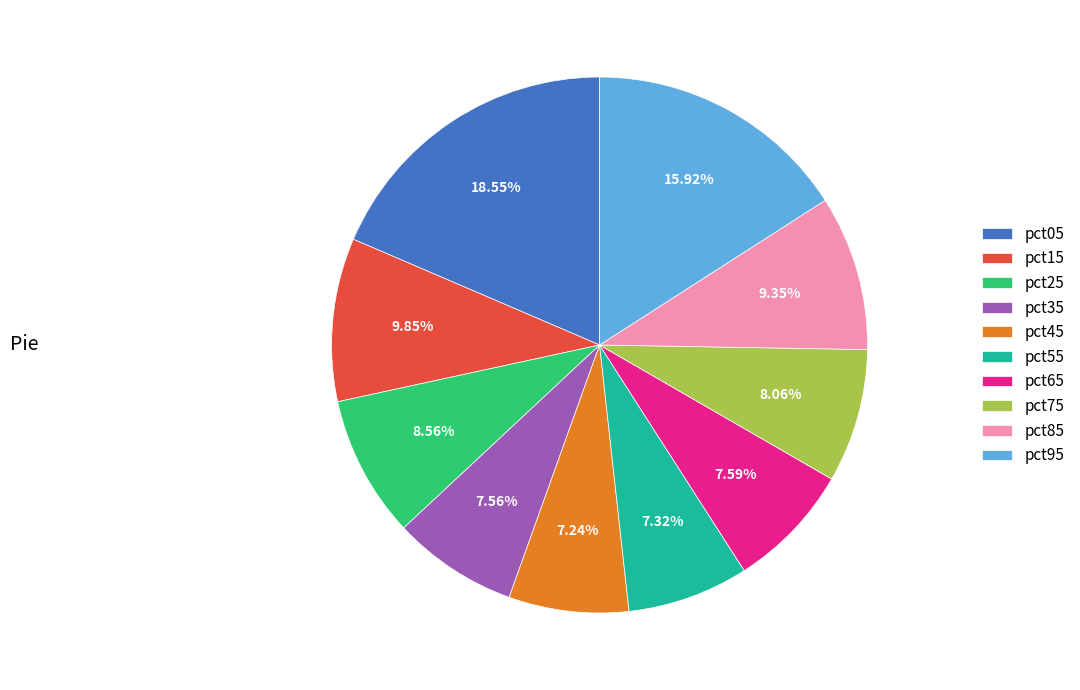

How many slices are in this pie chart?

10